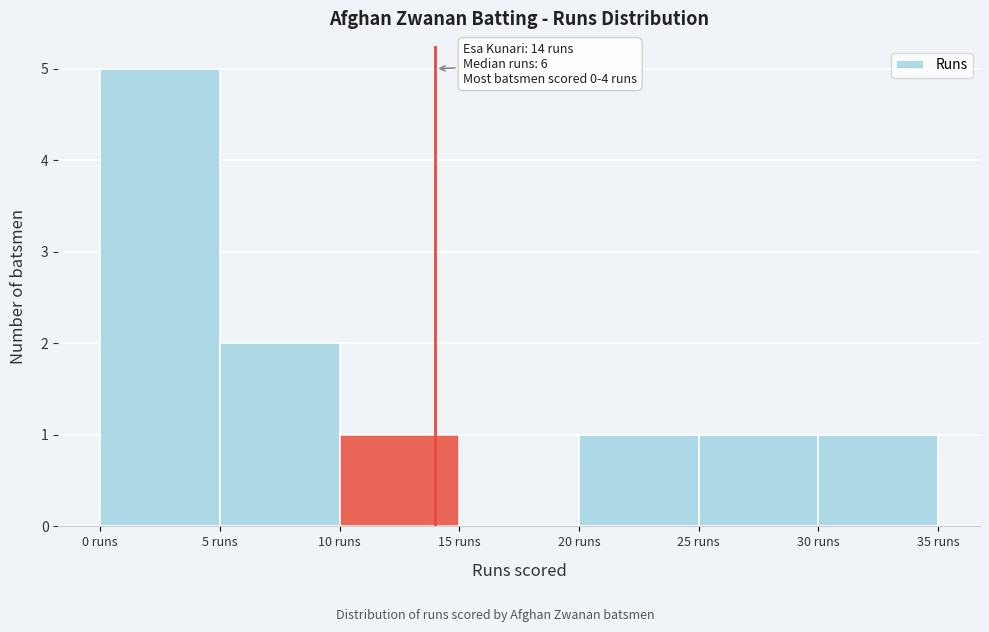

Over which range of the x-axis is the bar tallest?

0 to 5